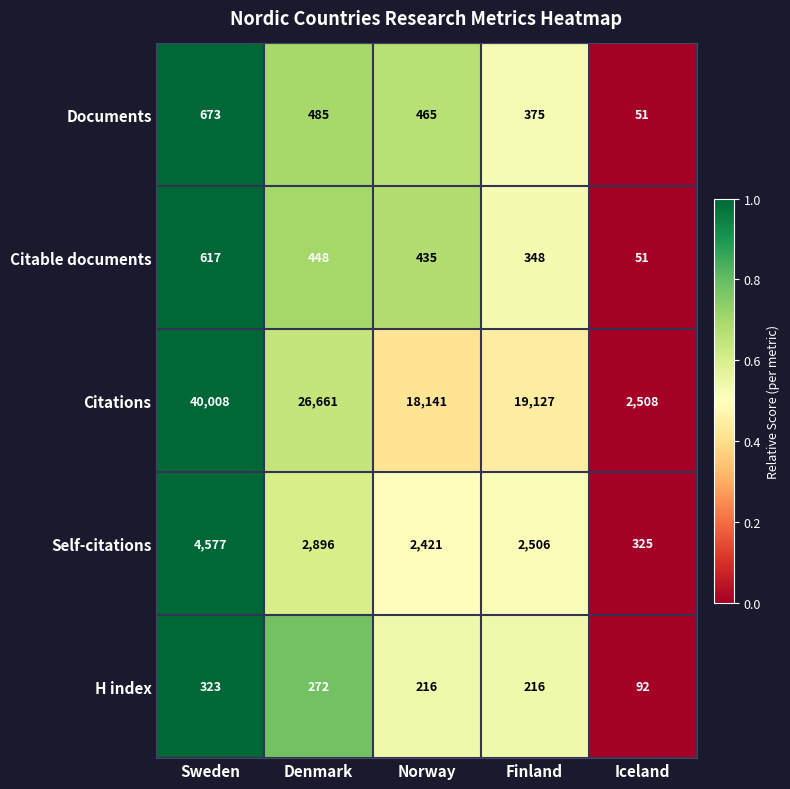

Is it true that H index equals 272 at Denmark?

True